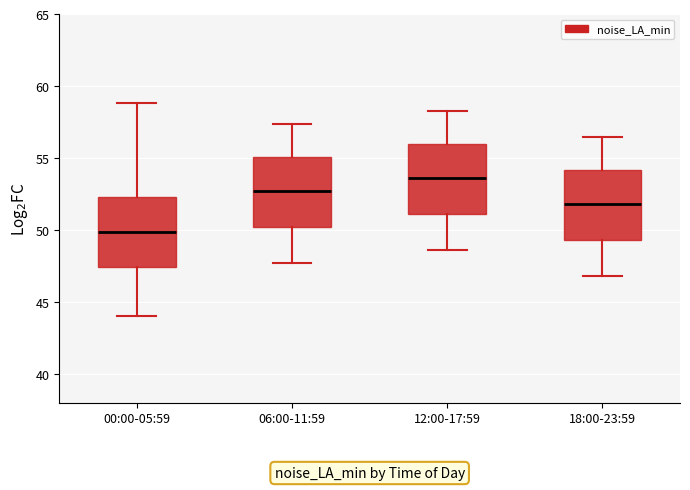

Reading left to right, read every box against the y-axis: the position of its median line, the range the box covers, and the ends of its whiskers. The values are not printed on the chart, so give them approximately, as read against the axis.

00:00-05:59: median 50.0, box 47.5 to 52.5, whiskers 44.0 to 59.0
06:00-11:59: median 53.0, box 50.5 to 55.0, whiskers 47.5 to 57.5
12:00-17:59: median 53.5, box 51.0 to 56.0, whiskers 48.5 to 58.5
18:00-23:59: median 52.0, box 49.5 to 54.0, whiskers 47.0 to 56.5